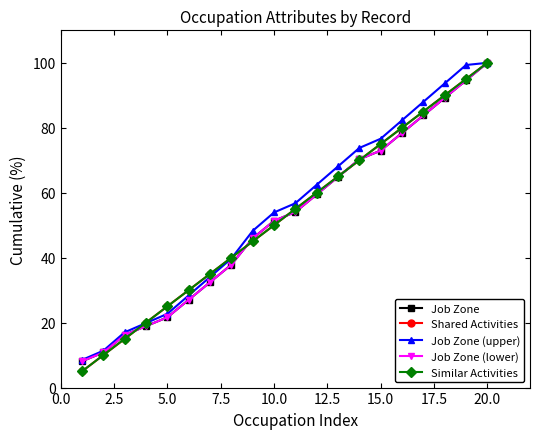

Does the chart have visible grid lines?

No